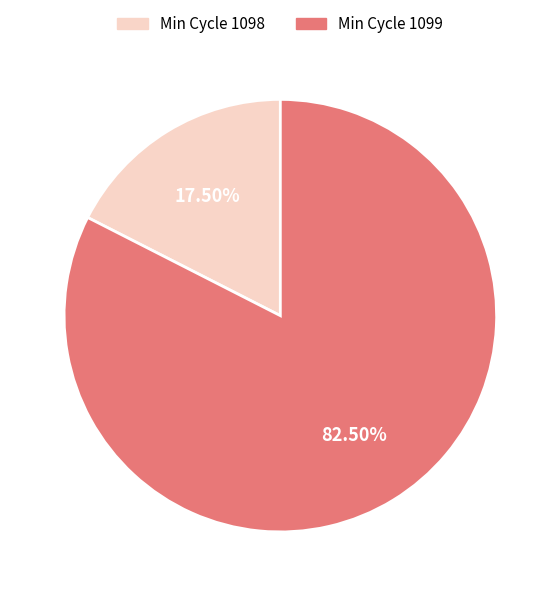

Is there a majority slice in this chart?

Yes